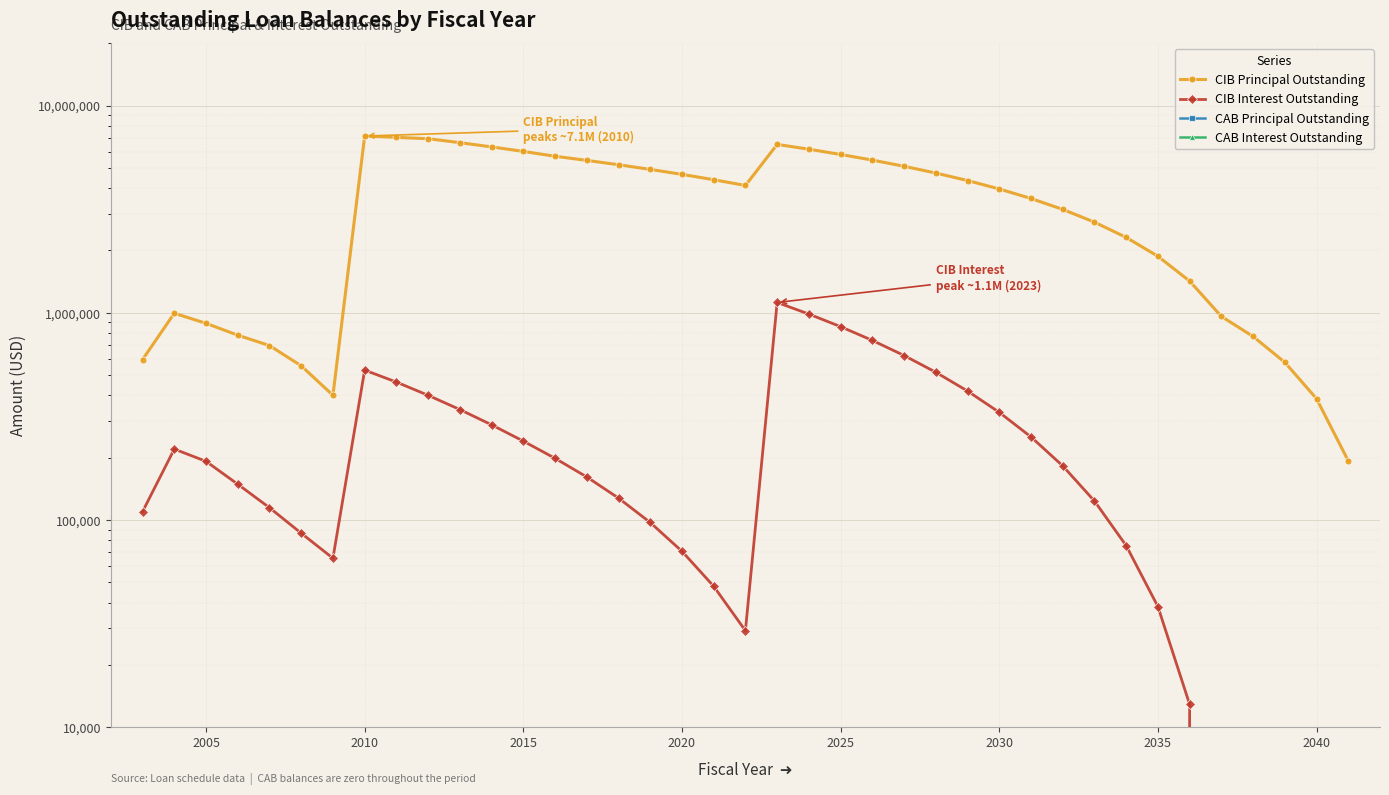

At how many categories does at least one series exceed 2280839?

25